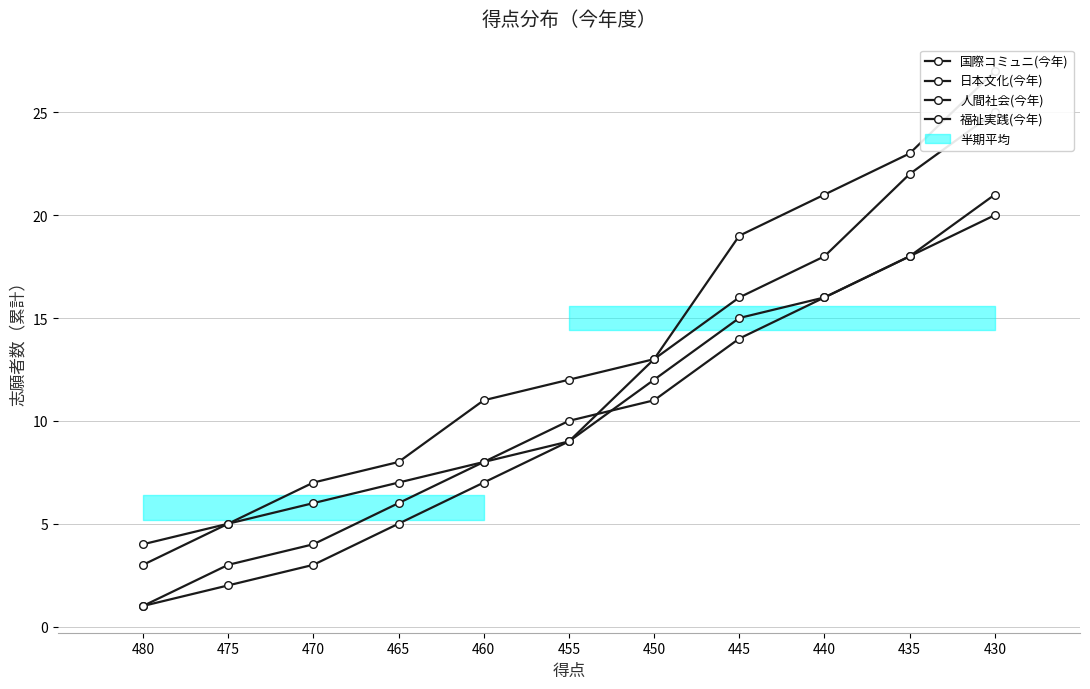

True or false: 国際コミュニ(今年) and 福祉実践(今年) cross at least once.

False